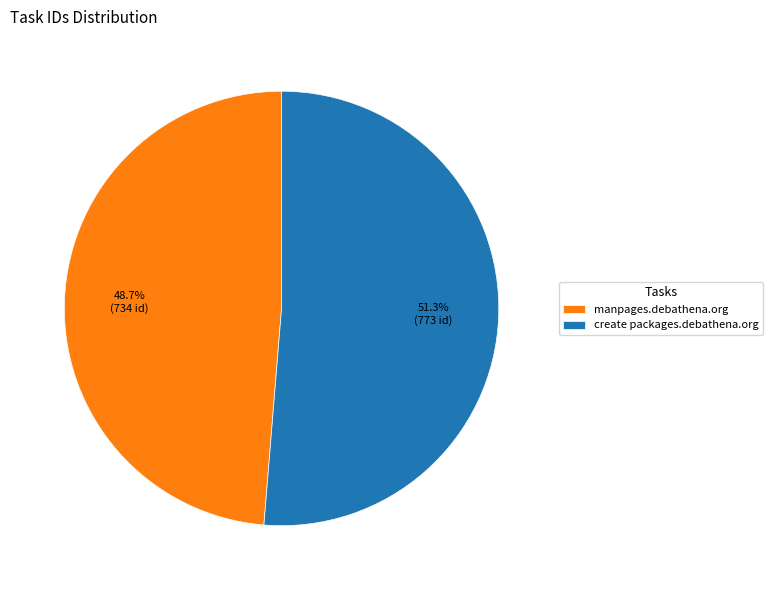

To the nearest percent, what is the combined percentage of manpages.debathena.org and create packages.debathena.org?

100%